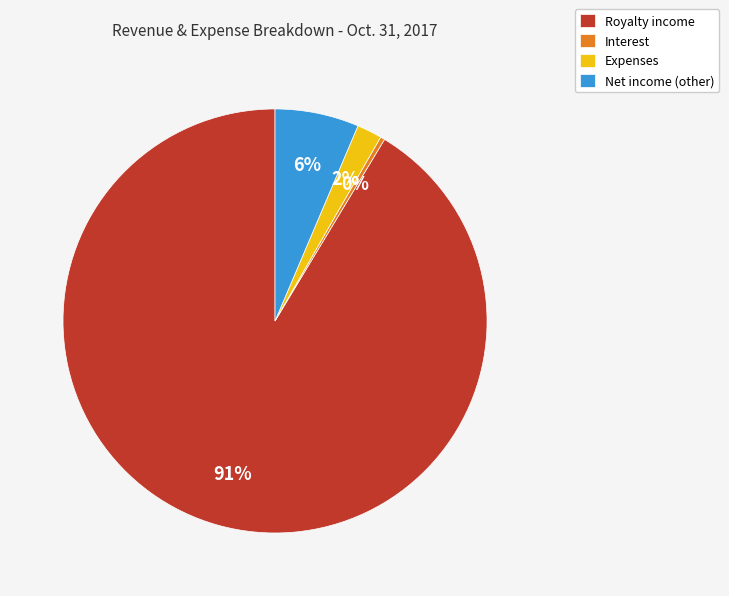

Approximately how many times larger is the value at Royalty income compared to Interest?

271.1